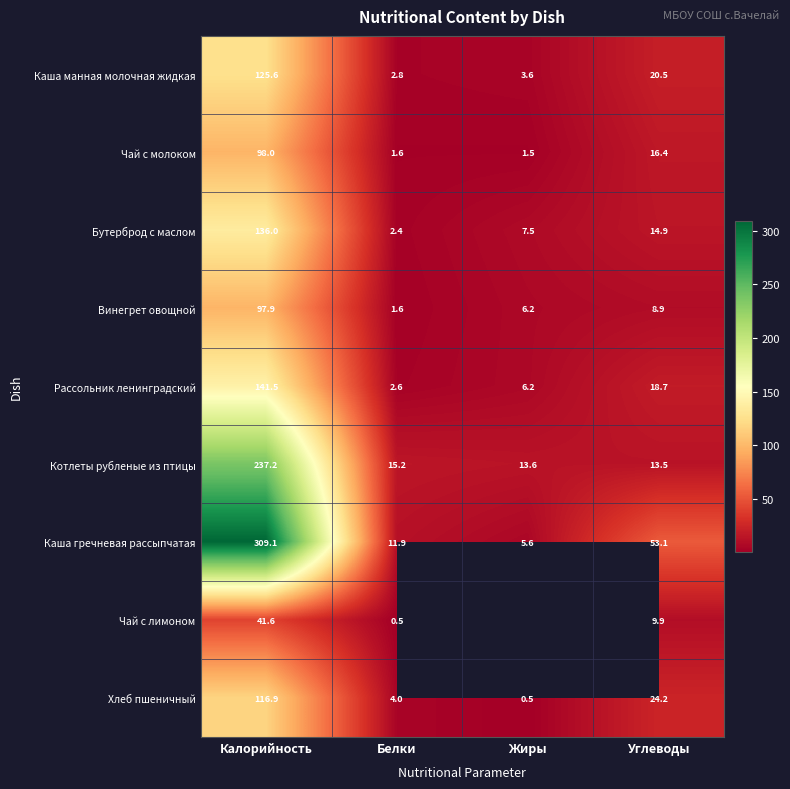

At Углеводы, list the series in order from smallest to largest.

Винегрет овощной, Чай с лимоном, Котлеты рубленые из птицы, Бутерброд с маслом, Чай с молоком, Рассольник ленинградский, Каша манная молочная жидкая, Хлеб пшеничный, Каша гречневая рассыпчатая